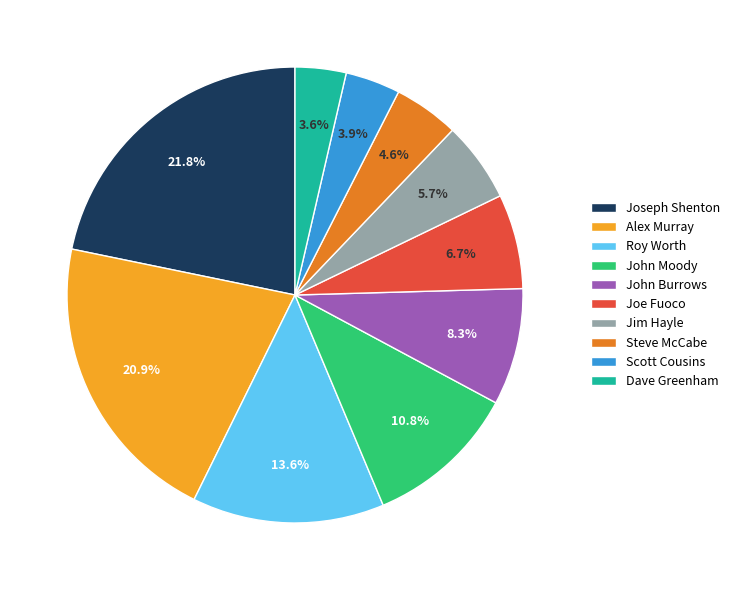

Approximately how many times larger is the value at Roy Worth compared to John Moody?

1.3